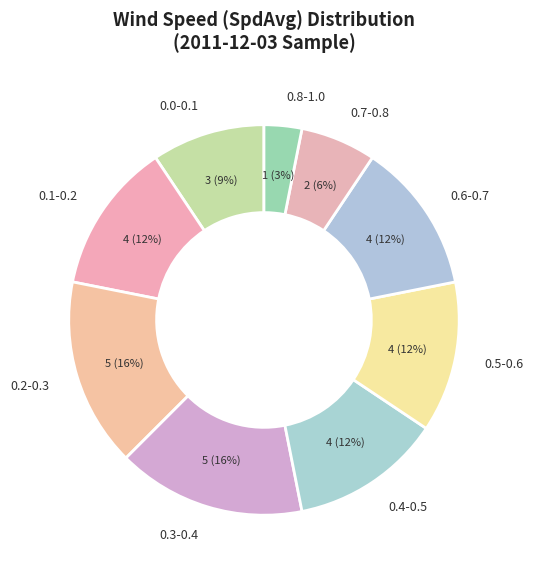

What is the smallest slice in the pie chart?

0.8-1.0